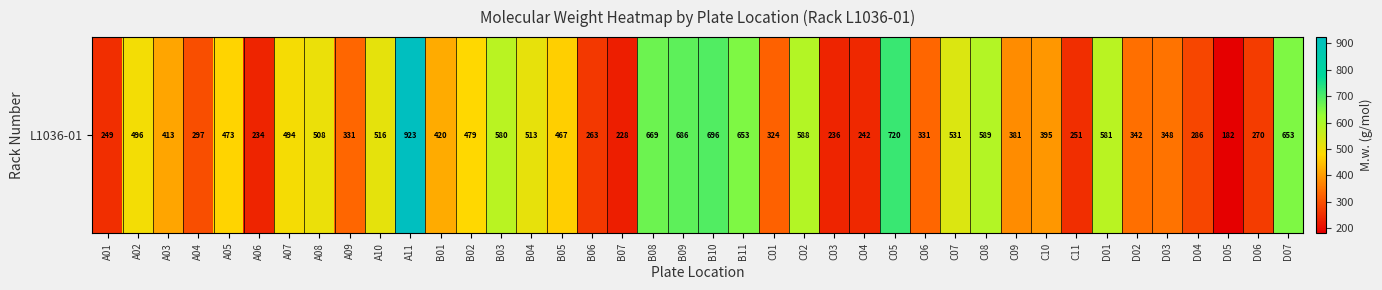

What is the difference between the values at B07 and C01?

96.3